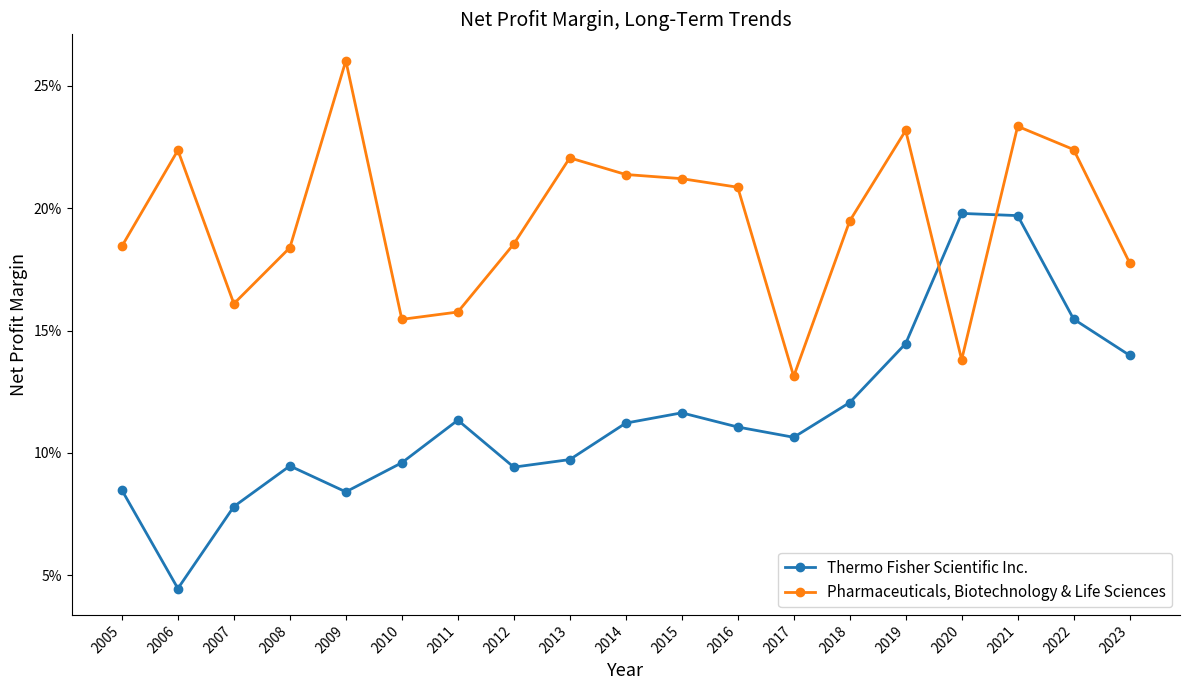

Which series has the largest range (max minus min)?

Thermo Fisher Scientific Inc.